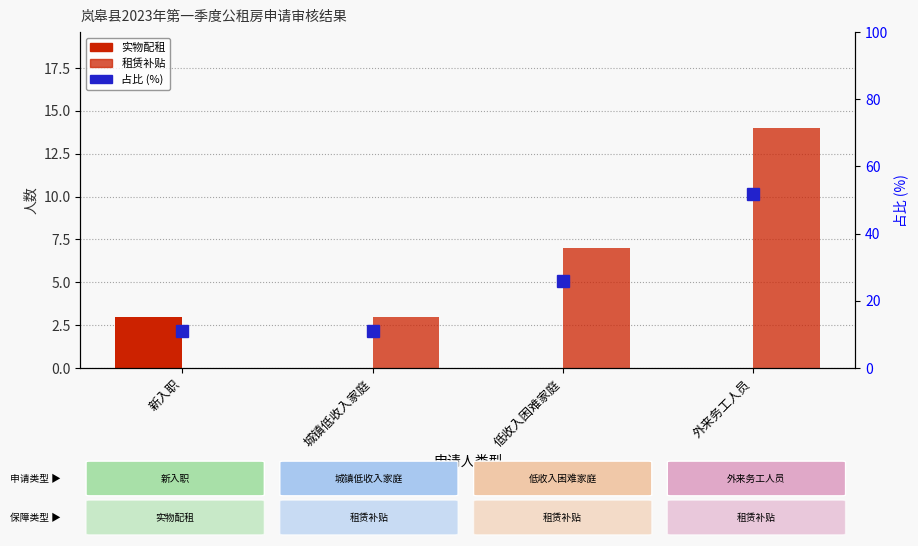

At which label is 租赁补贴 closest to 7?

低收入困难家庭